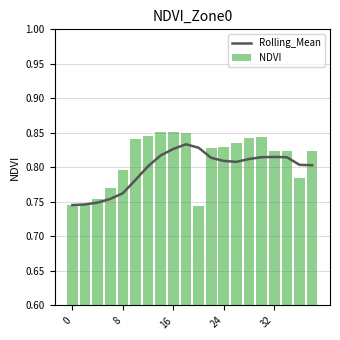

Count the number of categories in the chart.

20